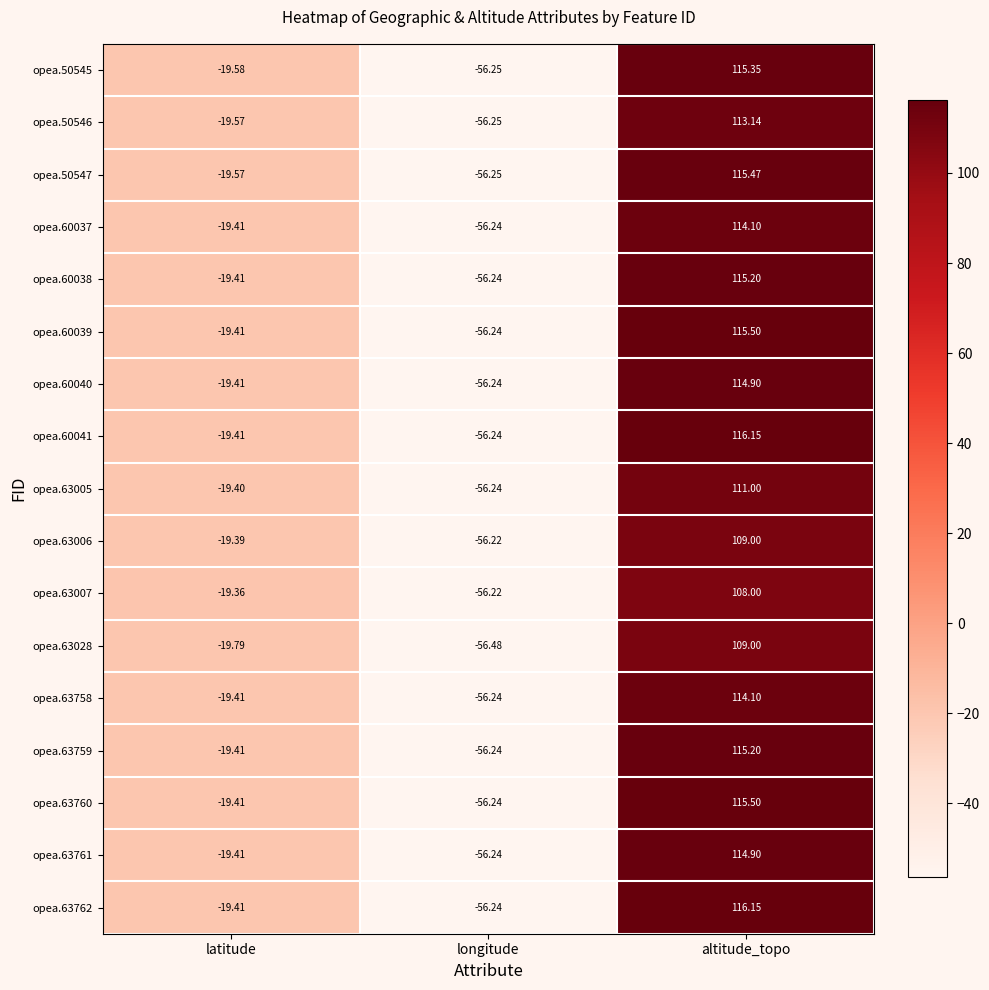

What is the total value across all series at latitude?

-330.8